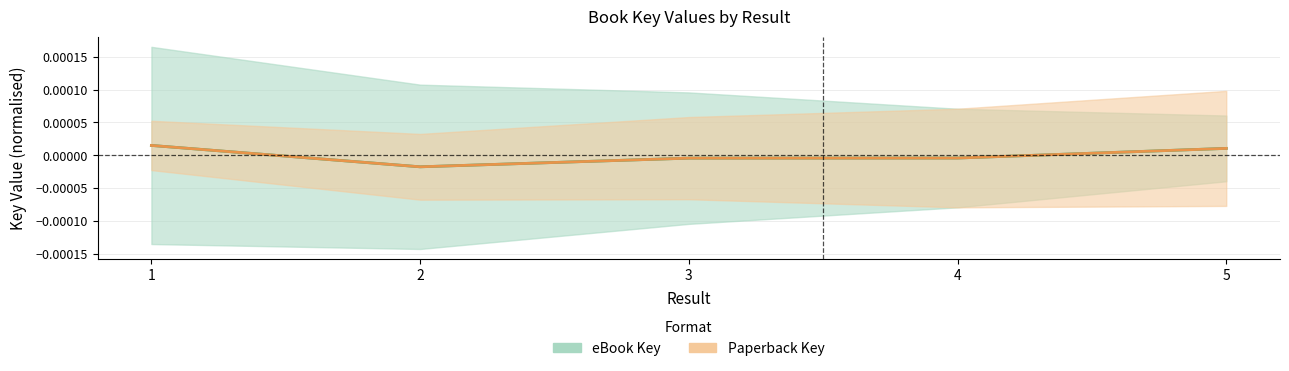

At how many categories does at least one series exceed 0?

2